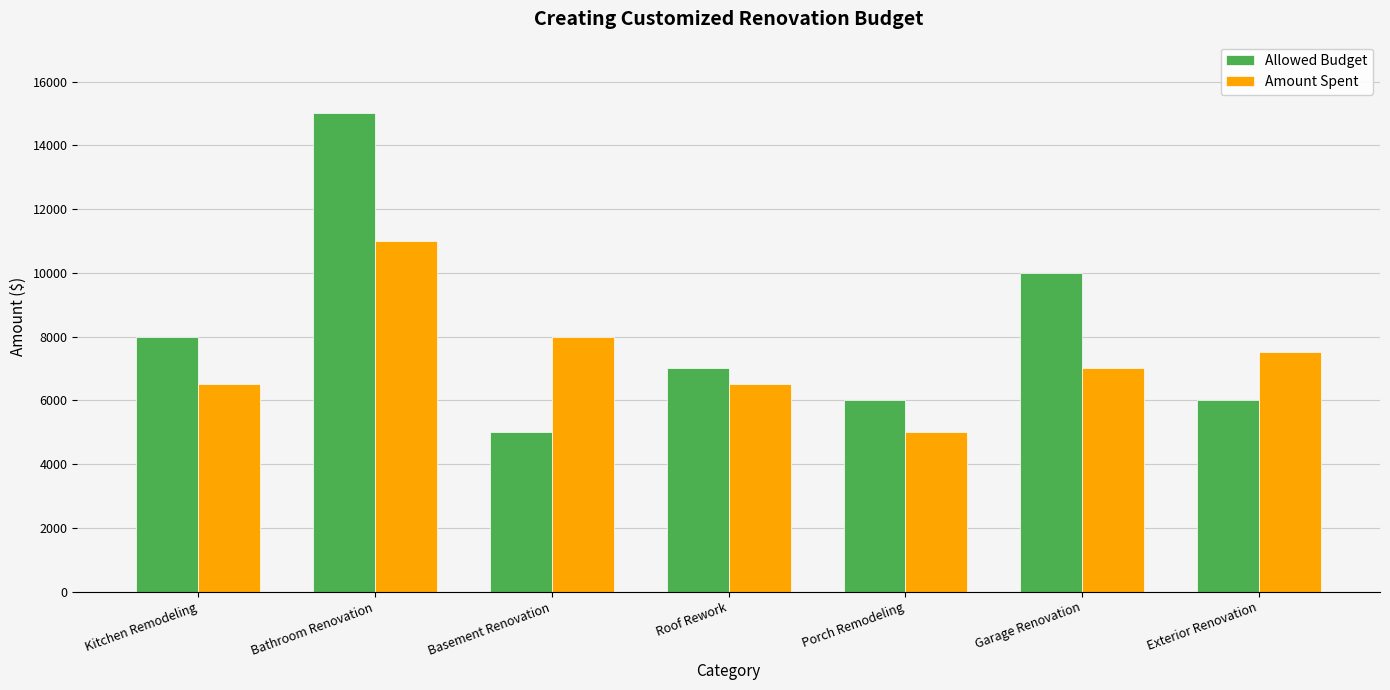

Reading left to right, list all the values displayed in this chart.

Allowed Budget: 8000	15000	5000	7000	6000	10000	6000
Amount Spent: 6500	11000	8000	6500	5000	7000	7500